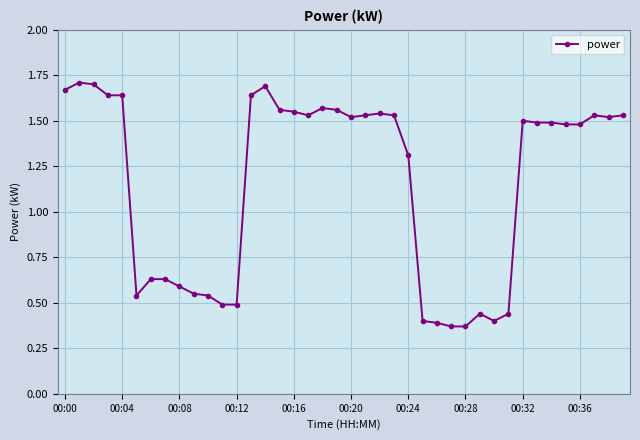

What is the difference between the maximum and second lowest values?

1.3